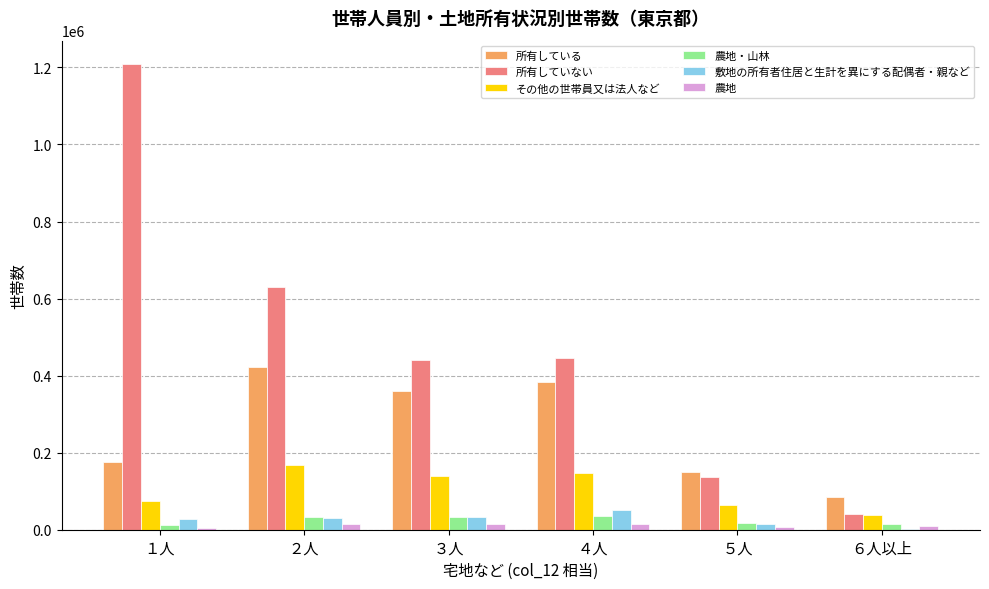

How many data points does each series have?

6